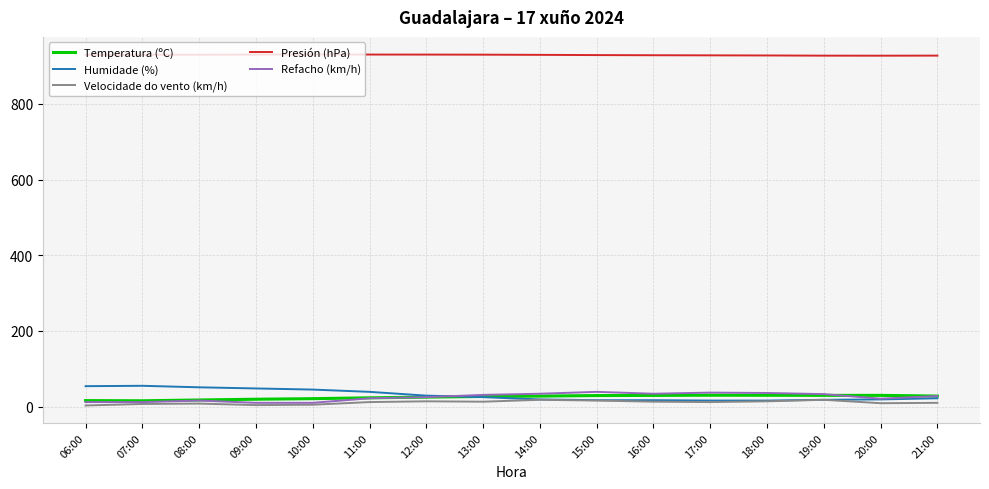

True or false: Velocidade do vento (km/h) and Presión (hPa) intersect in this chart.

False